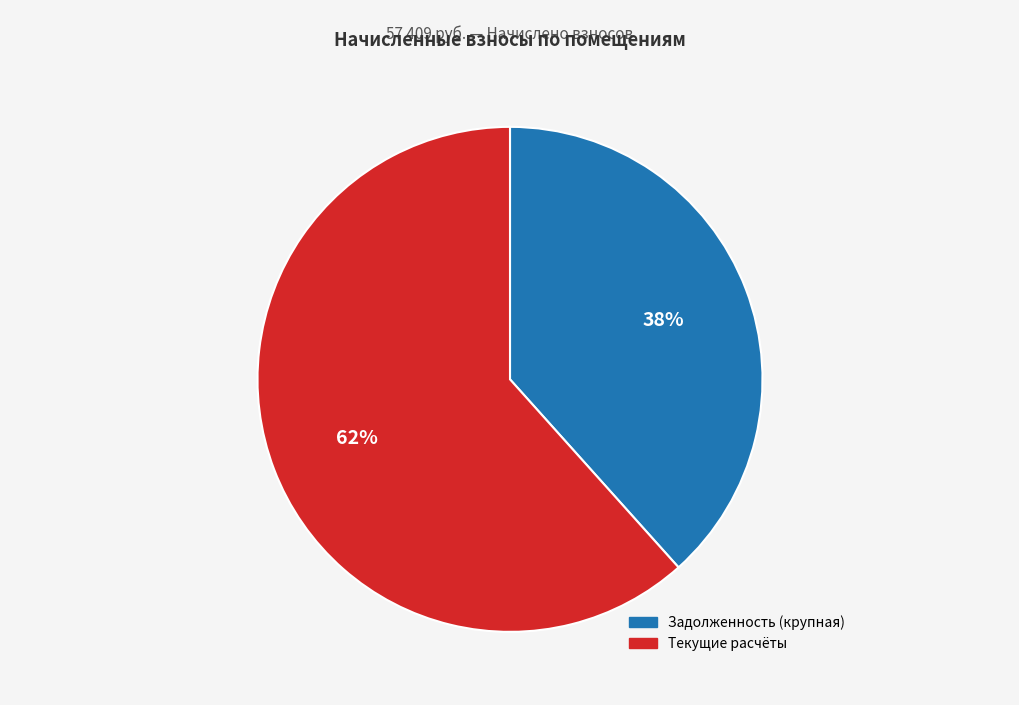

Is there any slice that represents more than half of the pie?

Yes